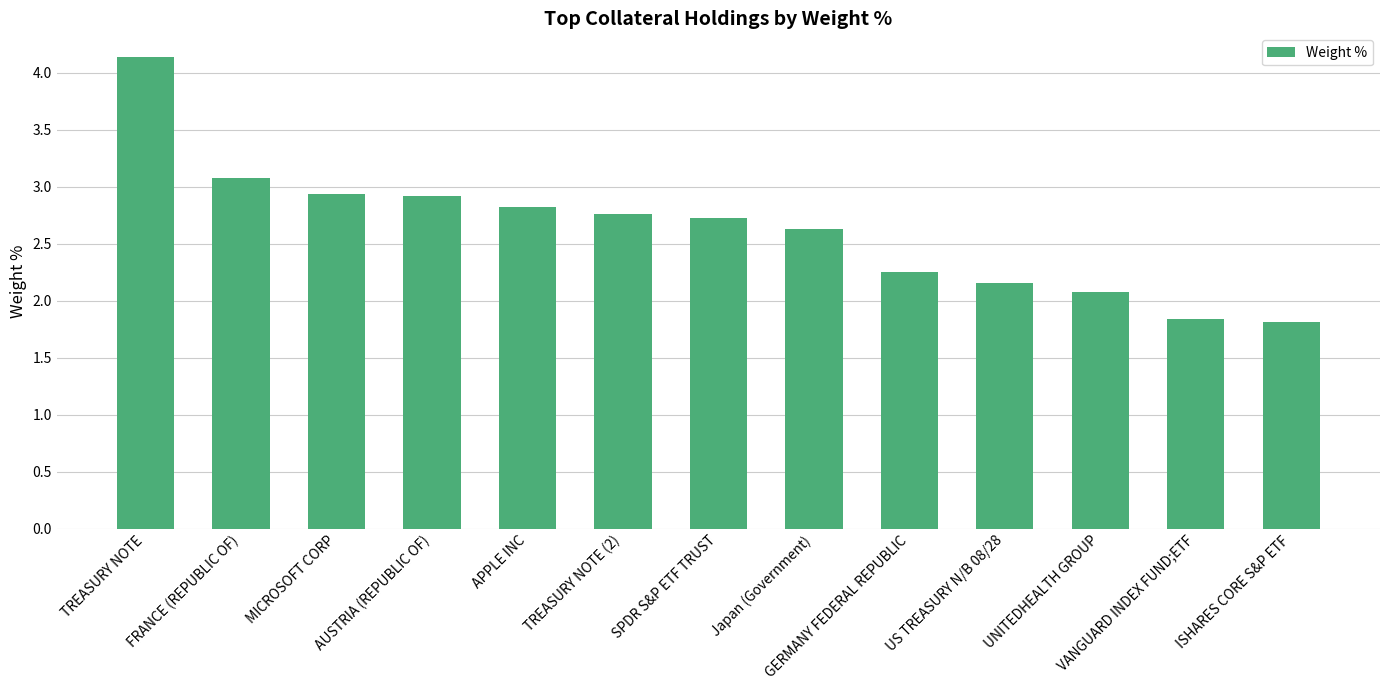

What is the sum of the values at AUSTRIA (REPUBLIC OF) and TREASURY NOTE (2)?

5.7